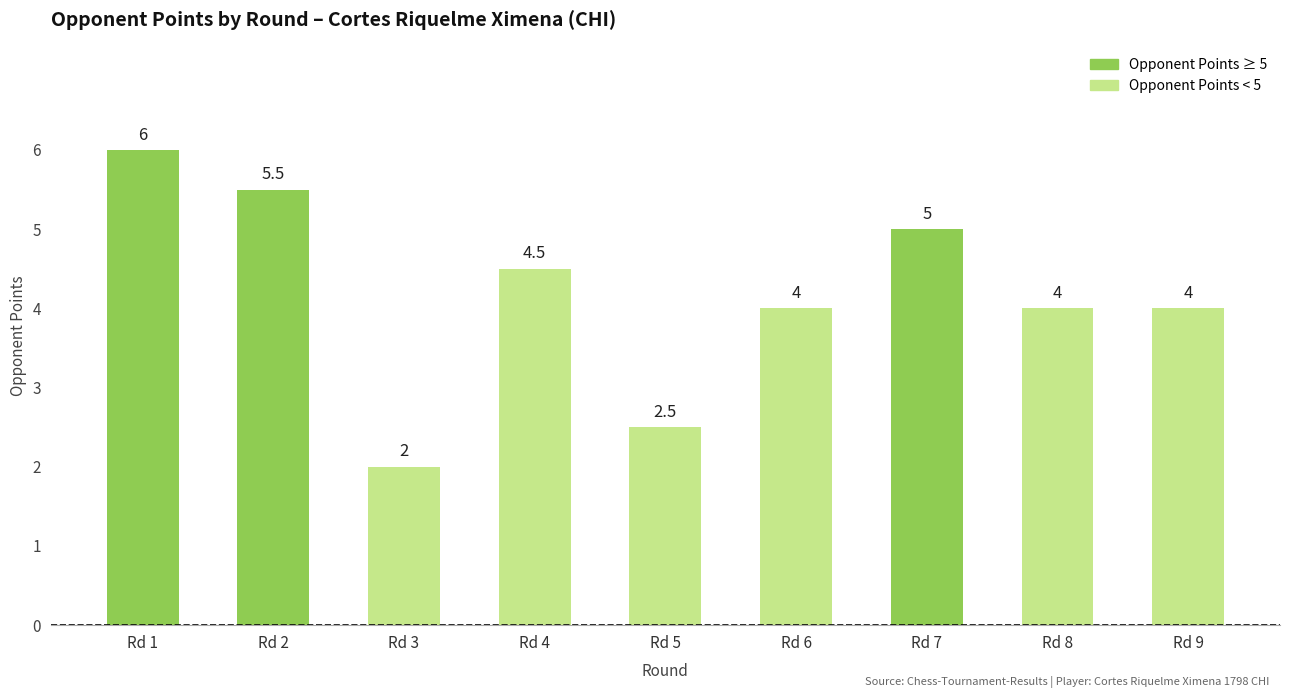

Does the chart contain stacked bars?

No